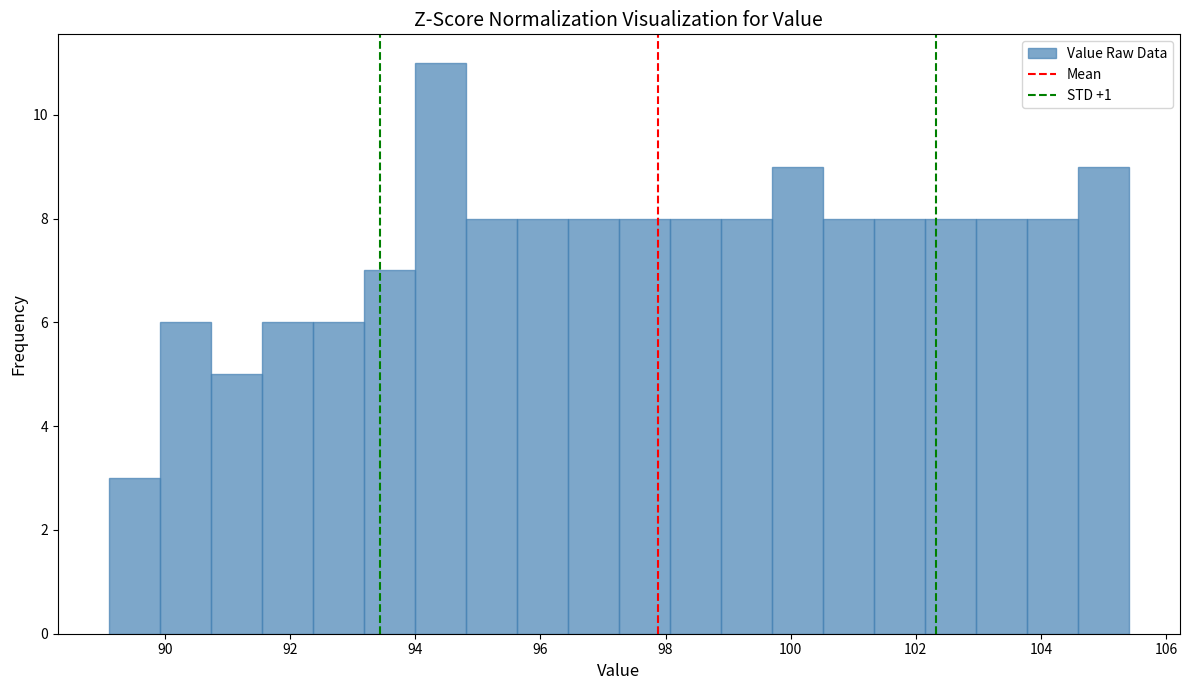

How tall is the bar that spans 103.0 to 103.8 on the x-axis? Neither the bar edges nor the heights are printed on the chart, so give them approximately, as read against the axes.

8